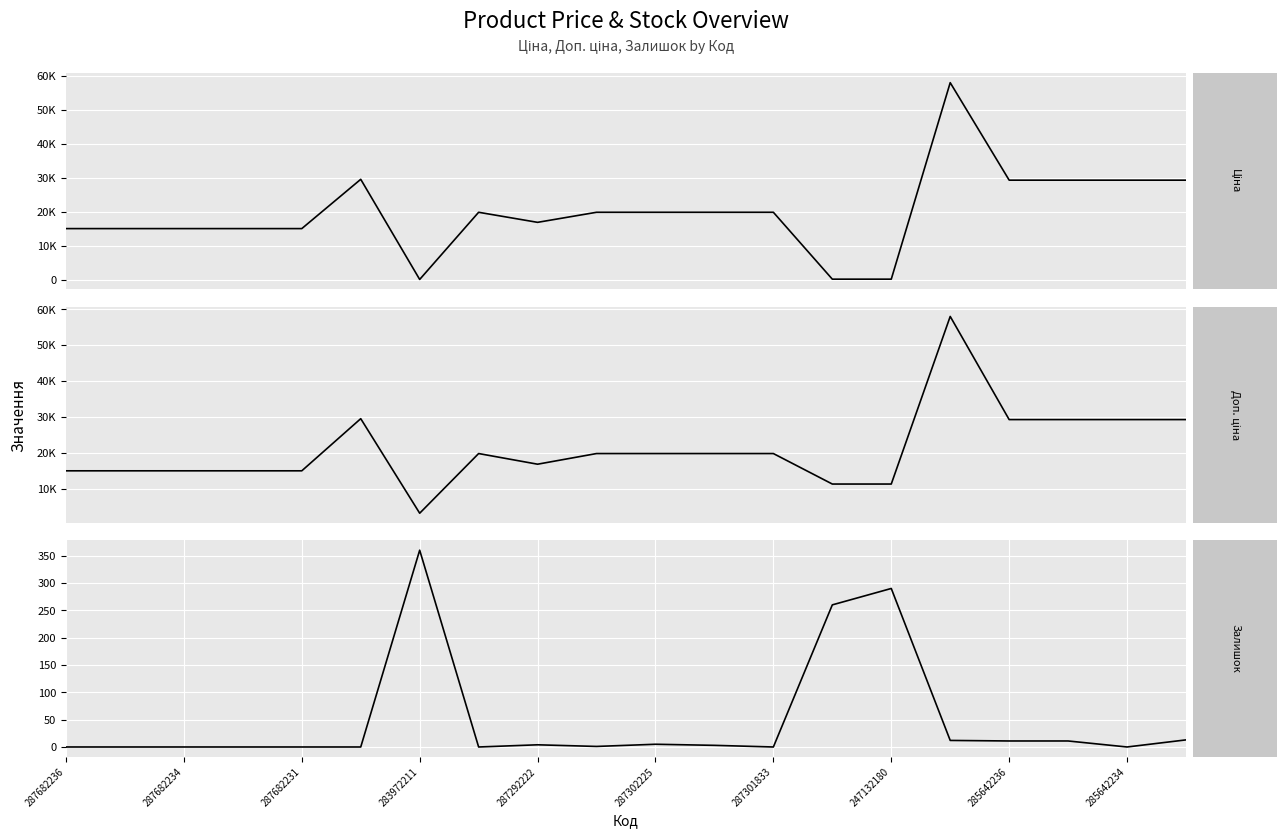

At 285642234, list the series in order from largest to smallest.

Ціна, Доп. ціна, Залишок